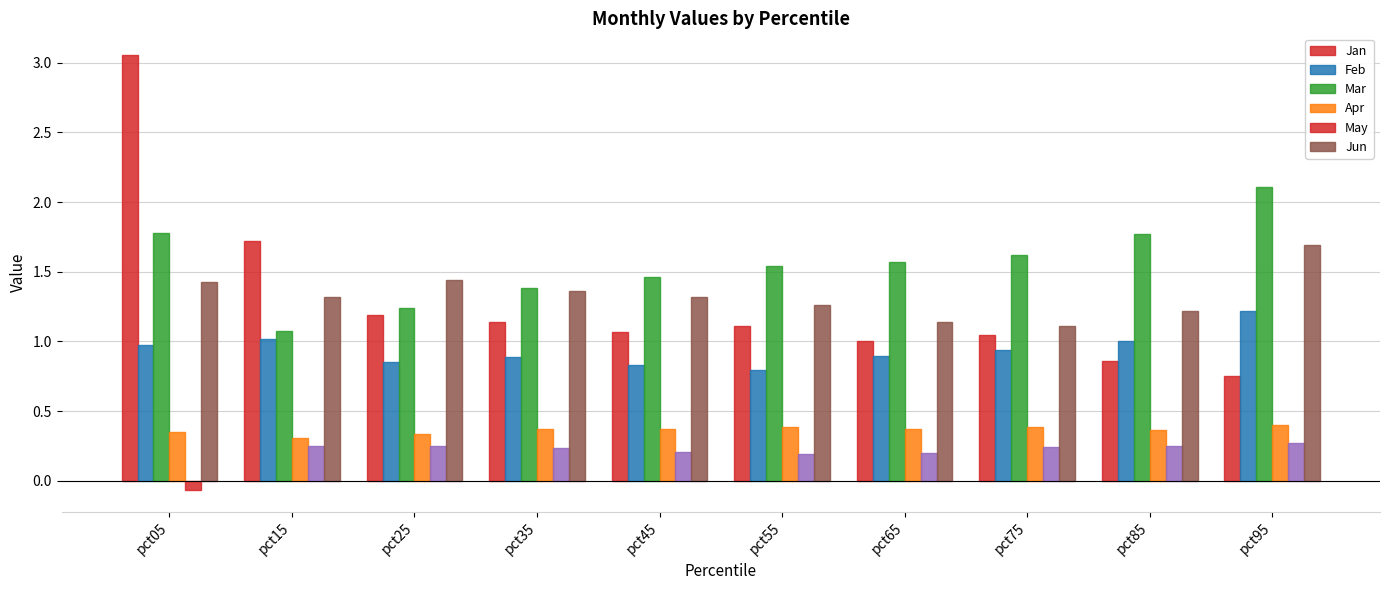

Reading left to right, list all the values displayed in this chart.

Jan: 3.1	1.7	1.2	1.1	1.1	1.1	1.0	1.0	0.9	0.8
Feb: 1.0	1.0	0.9	0.9	0.8	0.8	0.9	0.9	1.0	1.2
Mar: 1.8	1.1	1.2	1.4	1.5	1.5	1.6	1.6	1.8	2.1
Apr: 0.4	0.3	0.3	0.4	0.4	0.4	0.4	0.4	0.4	0.4
May: -0.1	0.3	0.2	0.2	0.2	0.2	0.2	0.2	0.3	0.3
Jun: 1.4	1.3	1.4	1.4	1.3	1.3	1.1	1.1	1.2	1.7